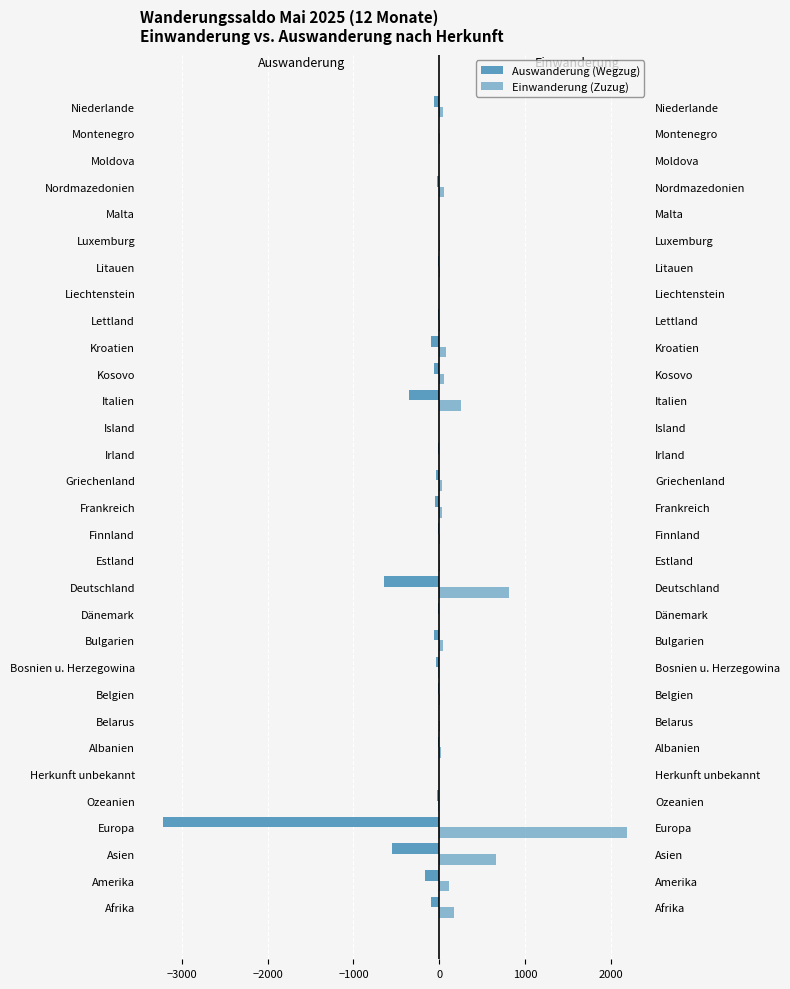

Is the value of Einwanderung (Zuzug) at Irland greater than the value of Auswanderung (Wegzug) at Ozeanien?

Yes